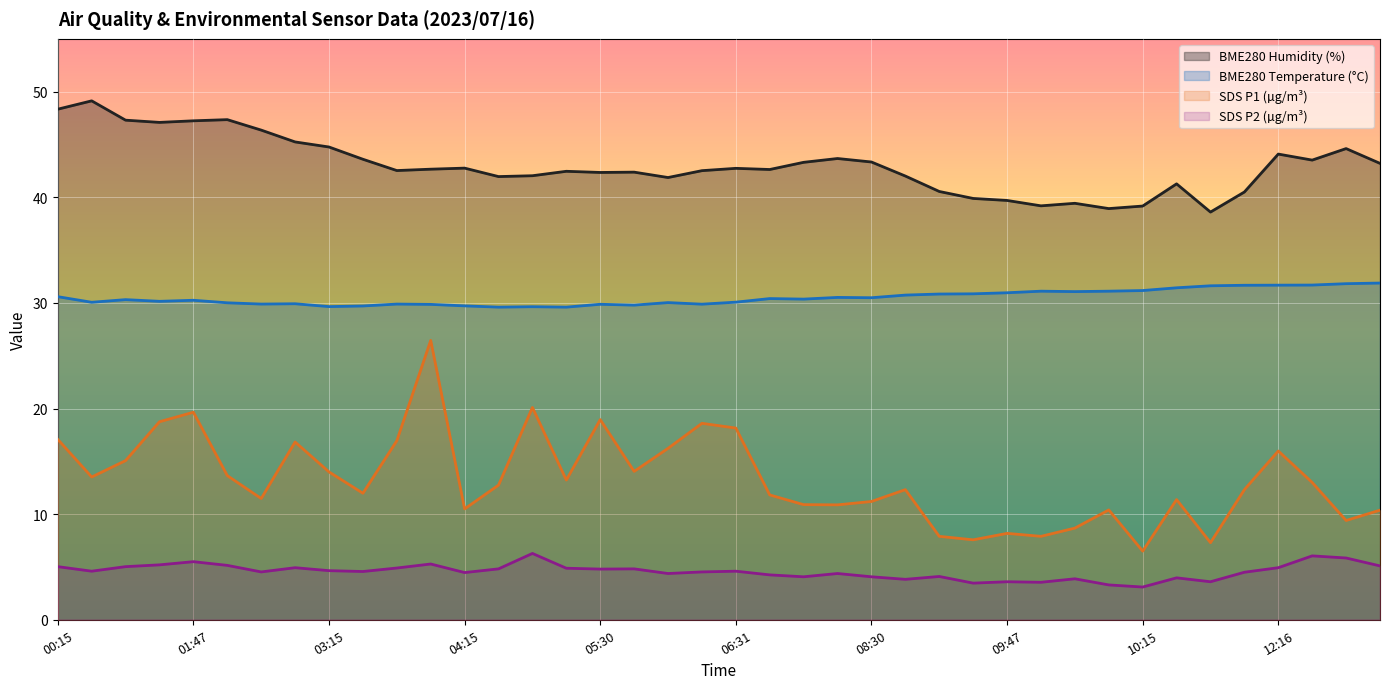

What is the minimum value shown in the chart?

3.1